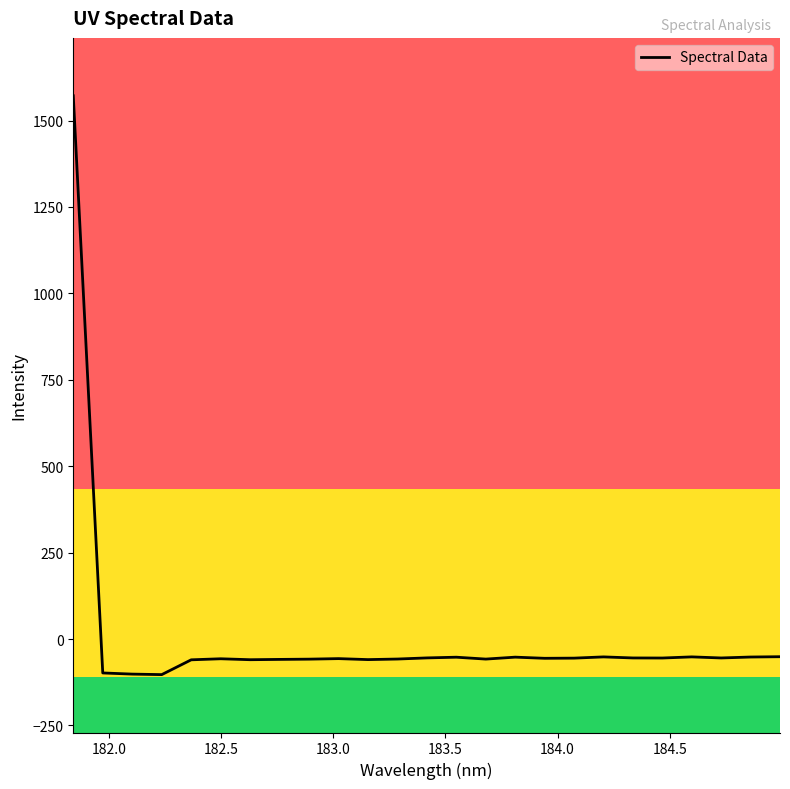

What is the minimum value shown in the chart?

-103.0